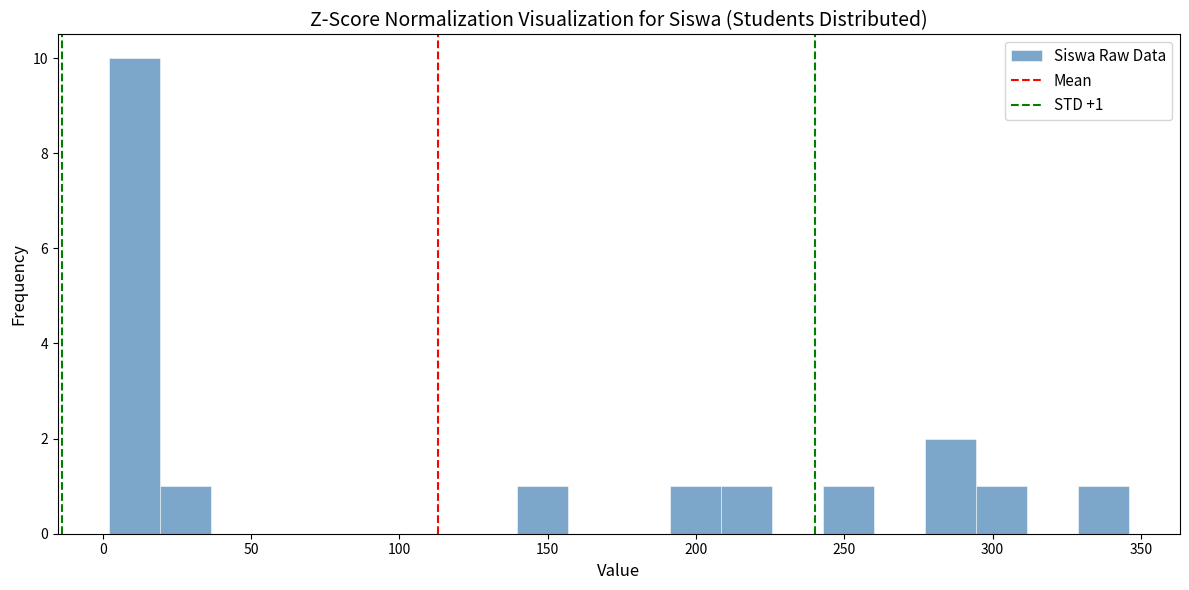

Read against the x-axis, roughly where is the centre of the tallest bar?

10